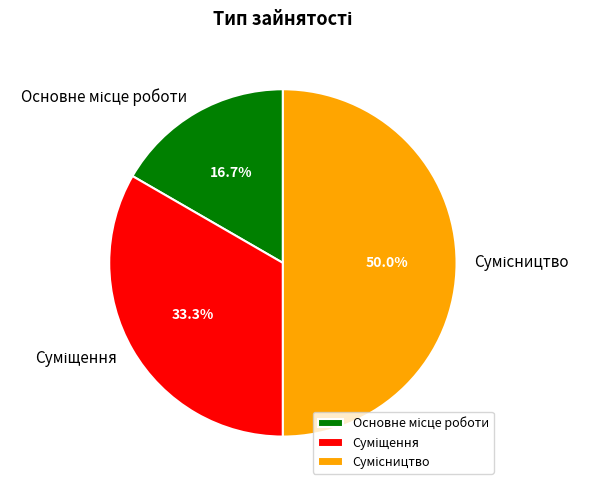

How many segments does this pie chart have?

3